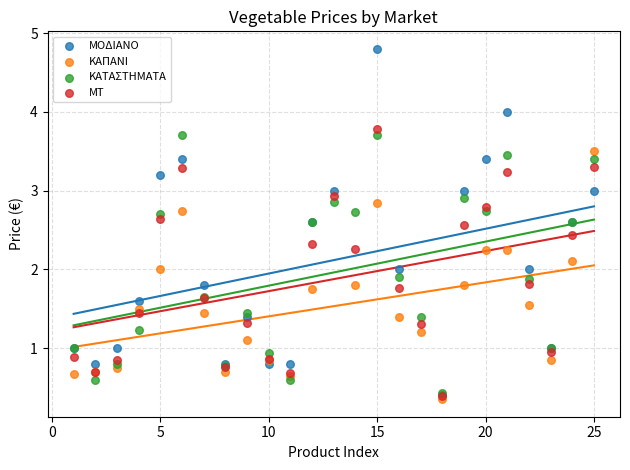

Which series contains the lowest Y value?

ΚΑΠΑΝΙ